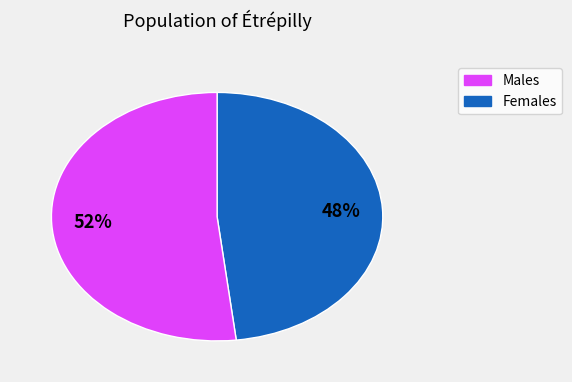

To the nearest percent, what is the average slice percentage?

50%